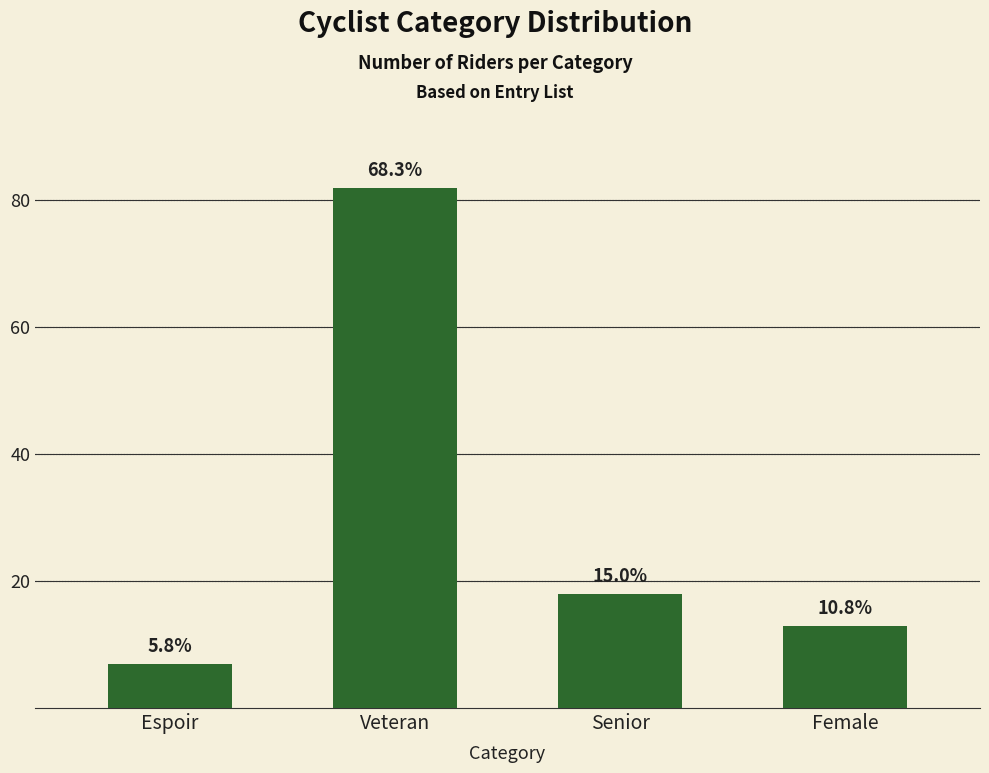

Does the chart contain any negative values?

No